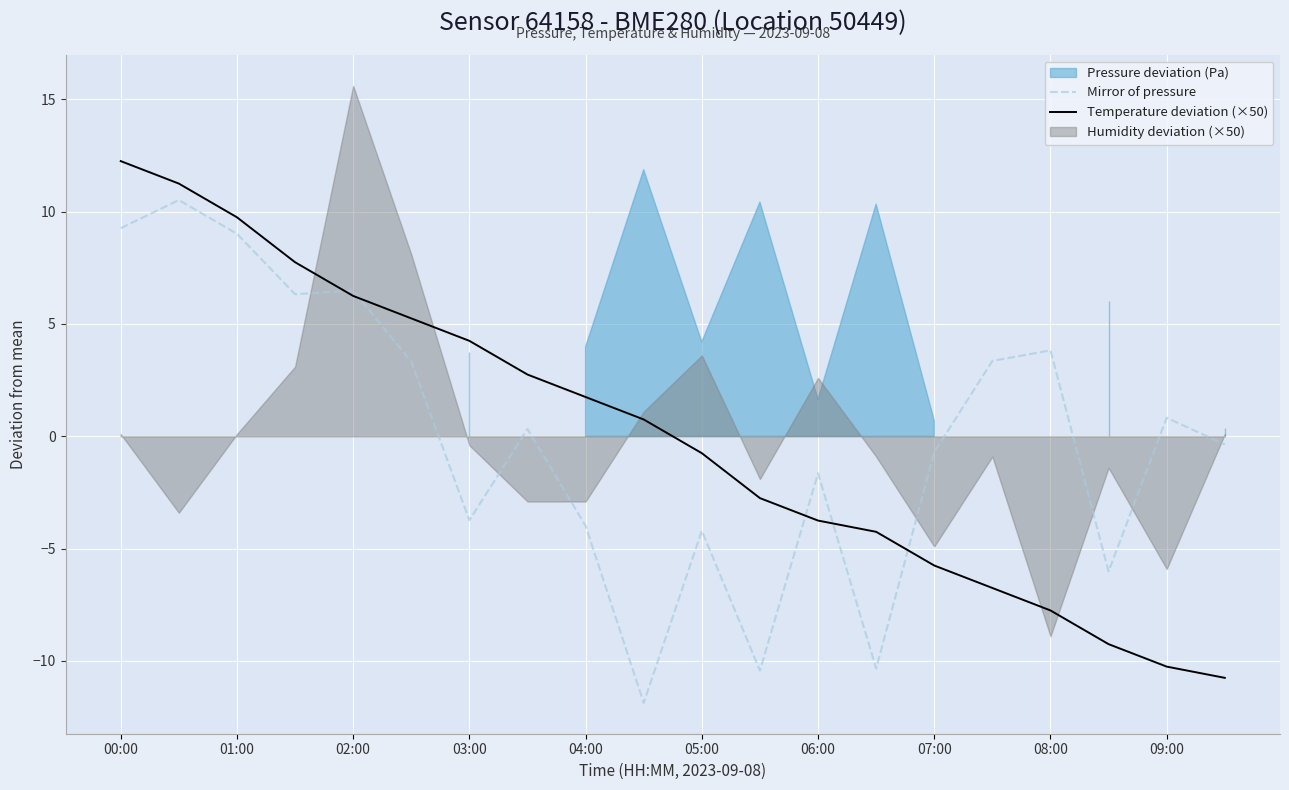

Reading right to left, what are all the values shown in this chart?

Mirror of pressure: -0.4	0.8	-6.0	3.8	3.4	-0.7	-10.3	-1.6	-10.4	-4.2	-11.9	-4.0	0.3	-3.7	3.3	6.5	6.3	9.0	10.5	9.3
Temperature deviation (×50): -10.7	-10.3	-9.3	-7.8	-6.8	-5.8	-4.3	-3.8	-2.7	-0.8	0.7	1.8	2.7	4.2	5.2	6.2	7.7	9.8	11.2	12.2